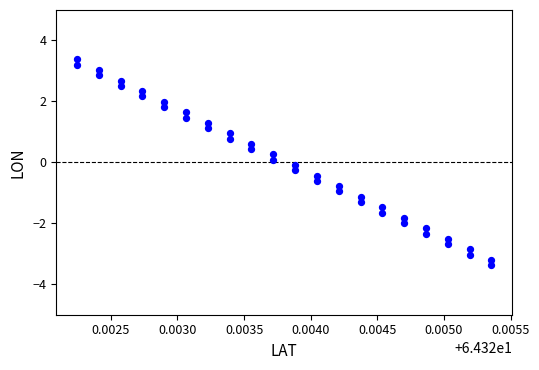

What is the range of Y values (max minus min)?

6.8